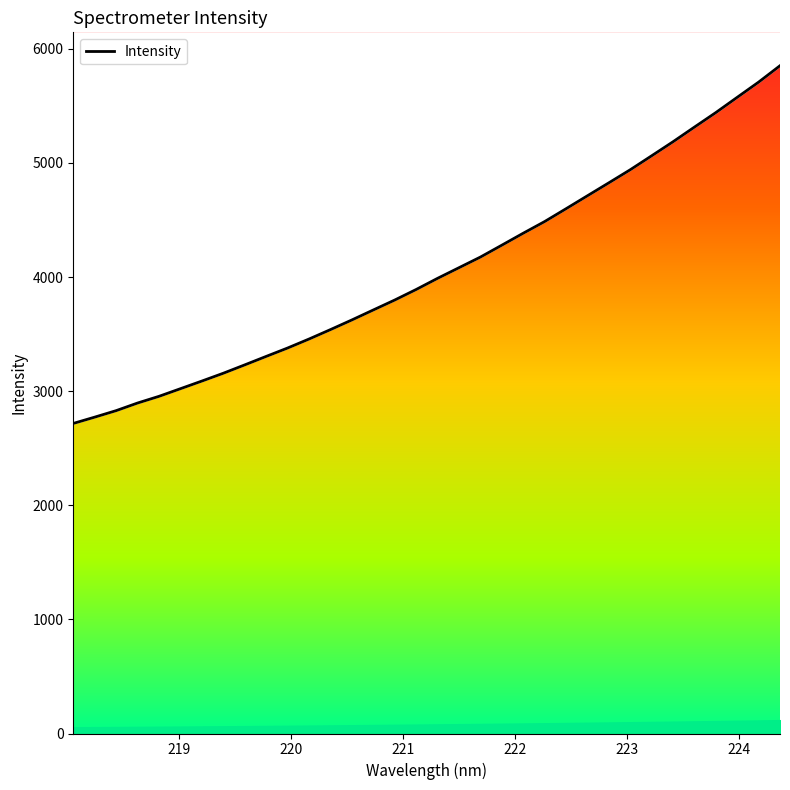

Where is the data nearest to the value 4284?

221.8812